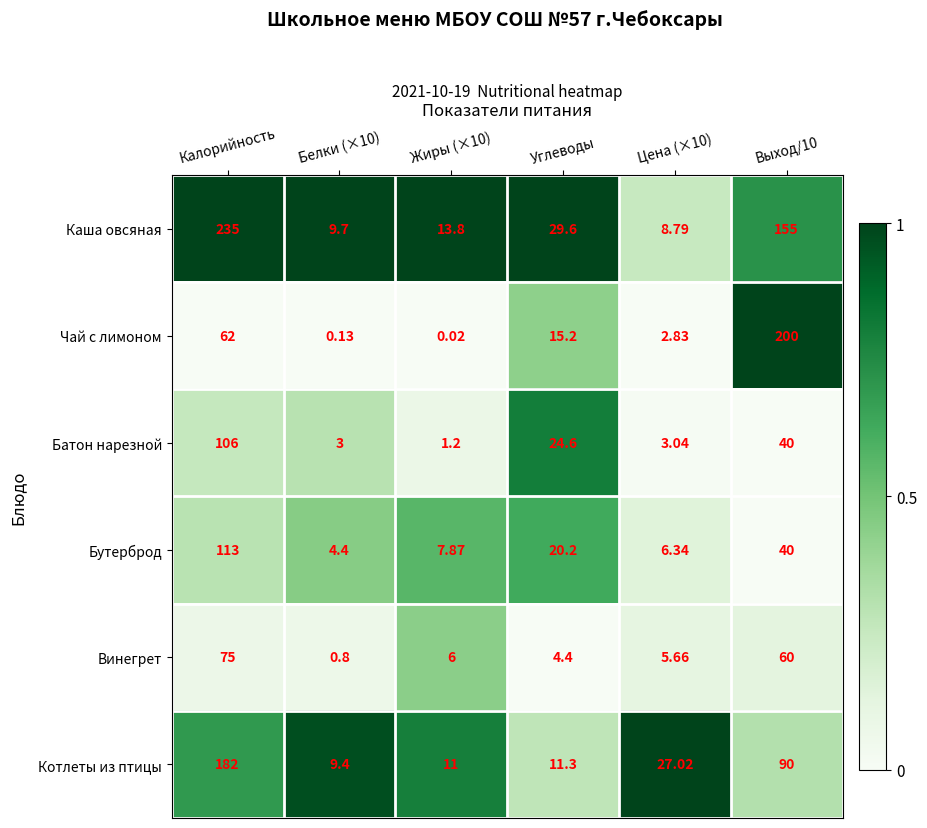

Between Калорийность and Белки (×10), which series saw the biggest shift?

Каша овсяная